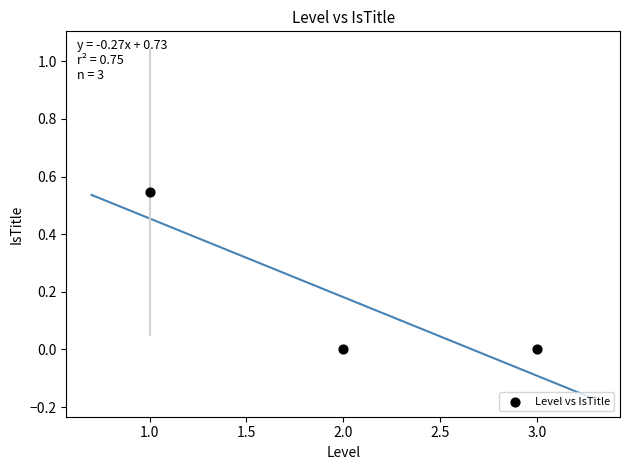

What is the range of X values (max minus min)?

2.0